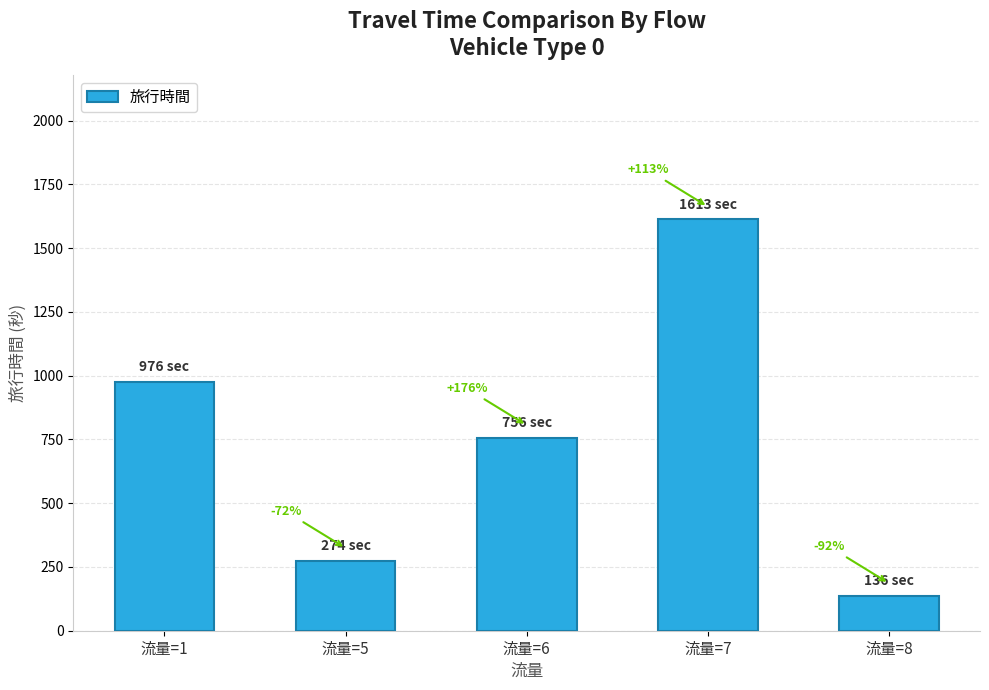

Reading left to right, extract all data points from this chart.

976	274	756	1613	136